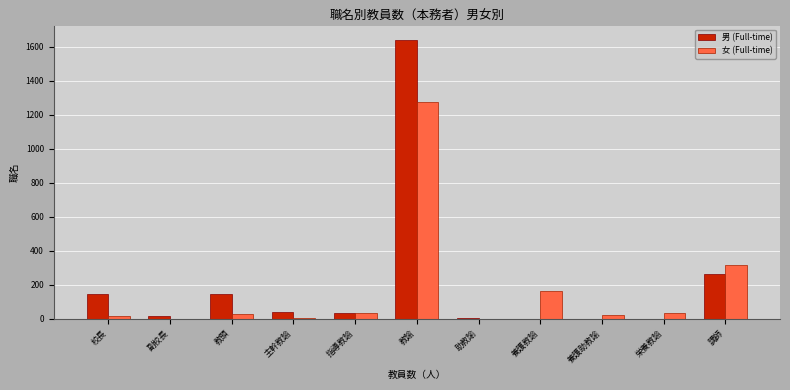

Between 教頭 and 栄養教諭, which series saw the biggest shift?

男 (Full-time)